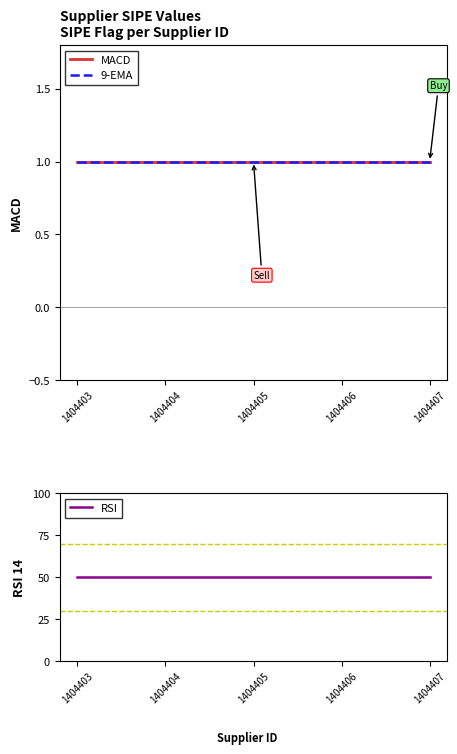

True or false: RSI and 9-EMA intersect in this chart.

False